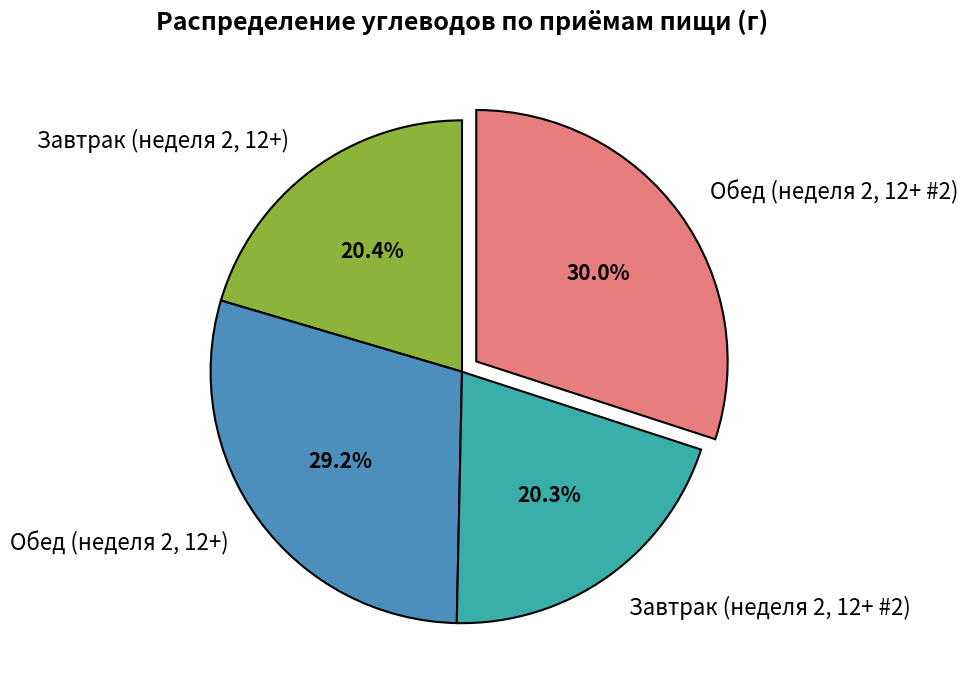

What portion of the pie excludes Завтрак (неделя 2, 12+)?

79.6%